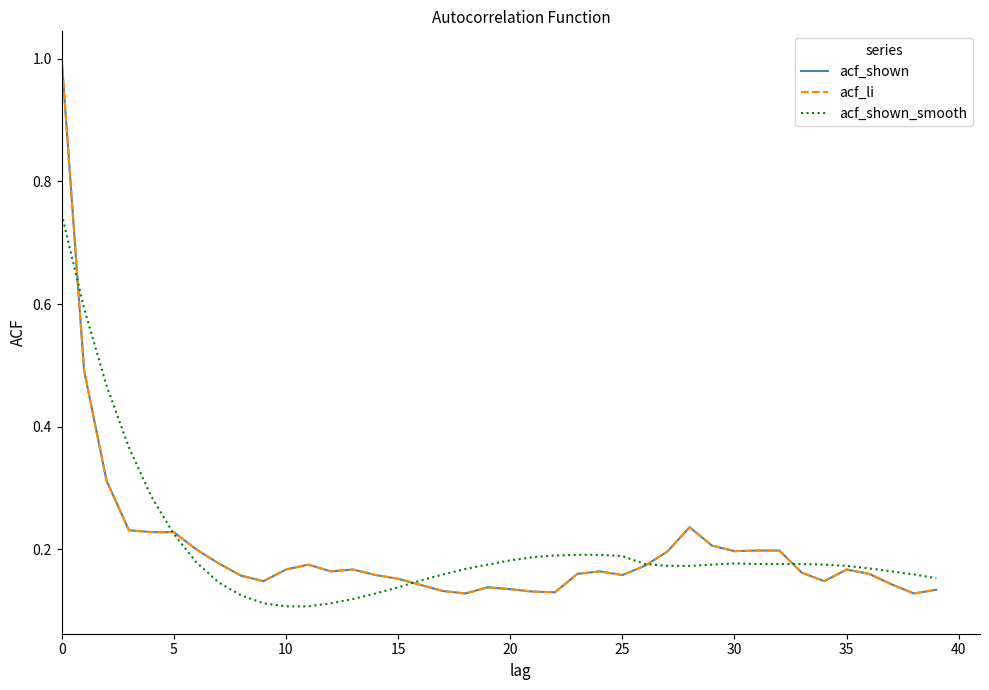

Does the chart have visible grid lines?

No